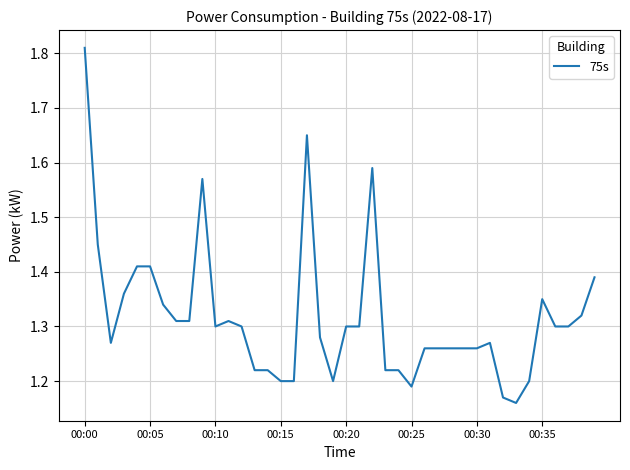

What is the value of the 29th point from the left?

1.3